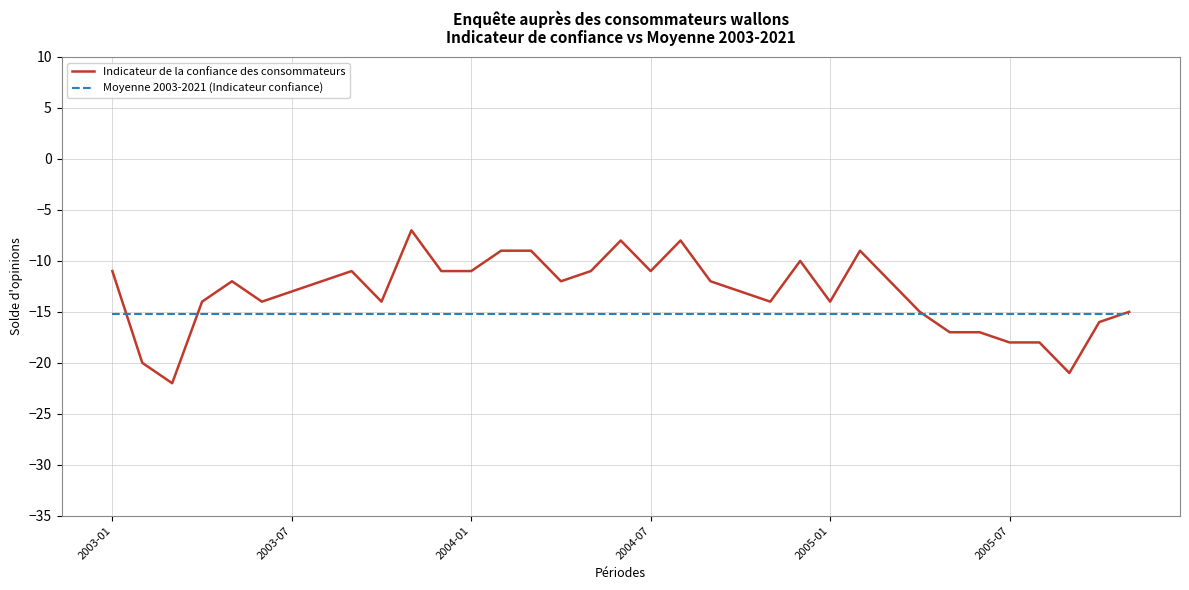

List the series in order of their overall mean, highest first.

Indicateur de la confiance des consommateurs, Moyenne 2003-2021 (Indicateur confiance)